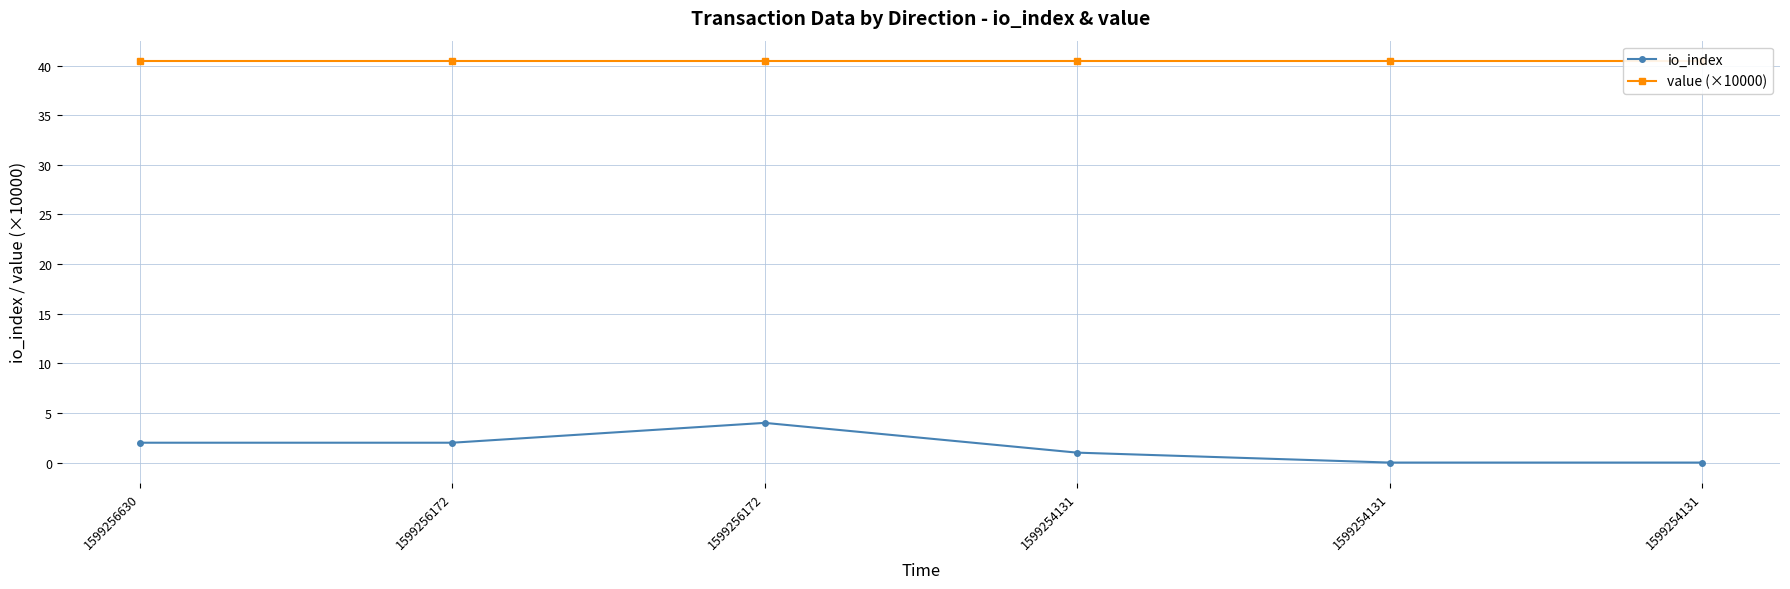

What are all the series names shown in the legend?

io_index, value (×10000)